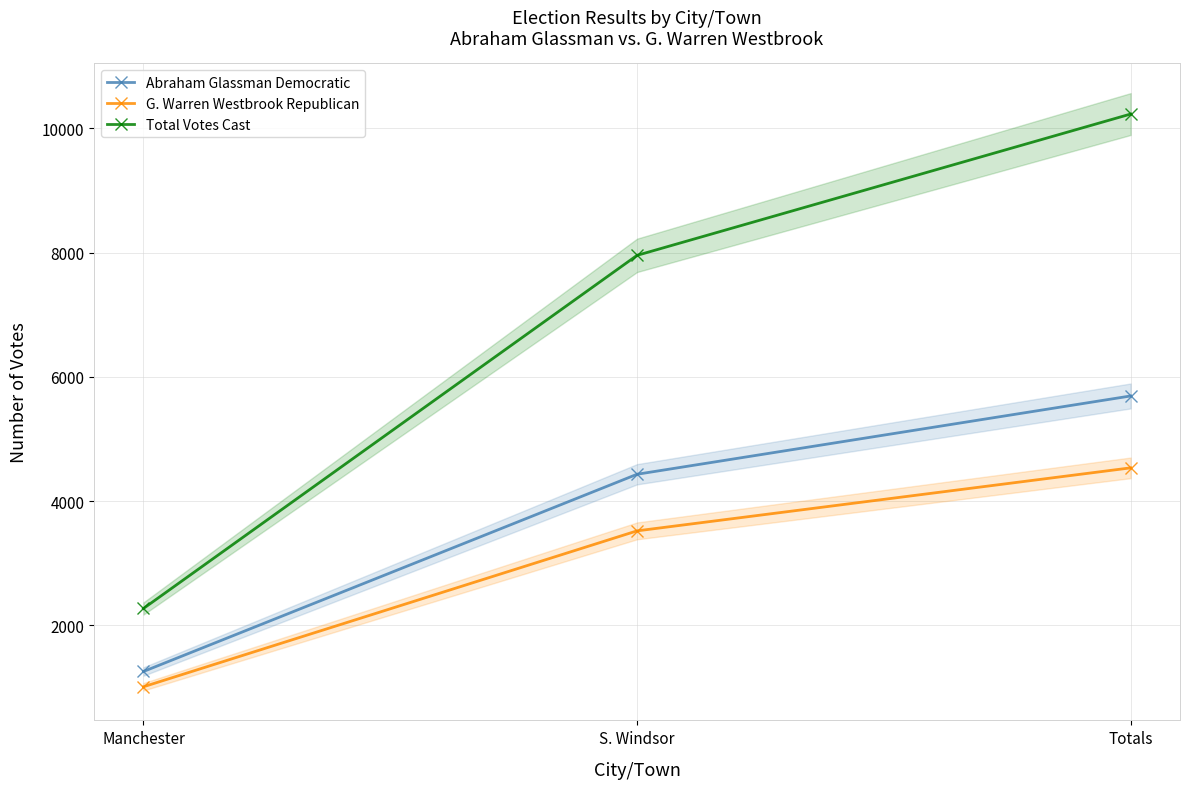

What is the sum of all Abraham Glassman Democratic values?

11388